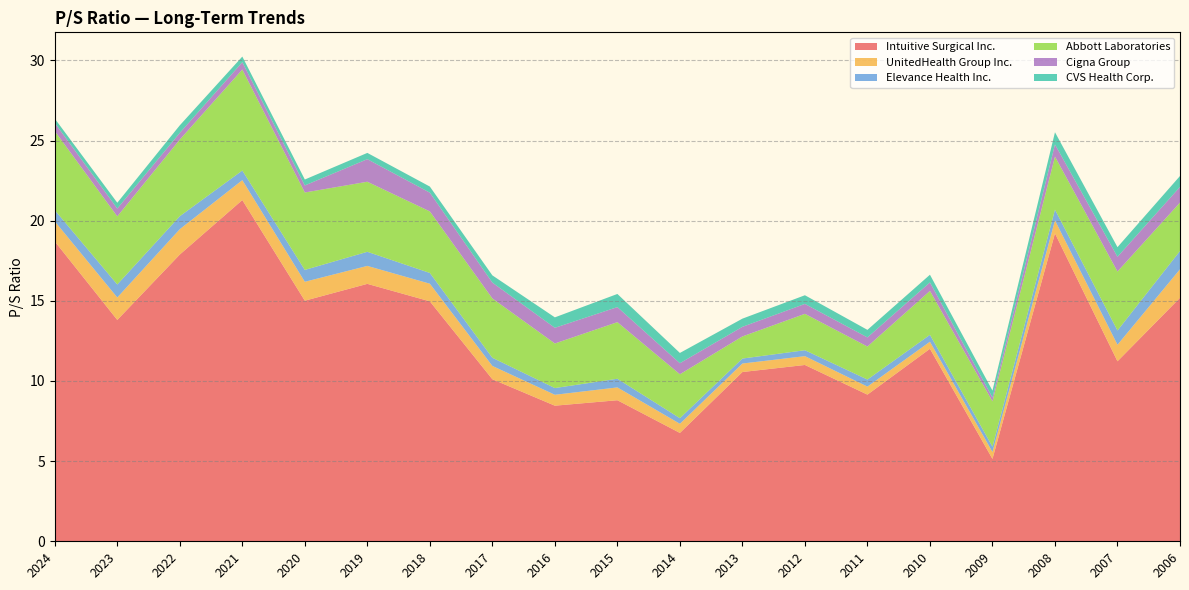

Reading left to right, list all the values displayed in this chart.

Intuitive Surgical Inc.: 2024=18.7	2023=13.8	2022=17.9	2021=21.3	2020=15.0	2019=16.1	2018=15.0	2017=10.1	2016=8.5	2015=8.8	2014=6.8	2013=10.6	2012=11.0	2011=9.2	2010=12.0	2009=5.1	2008=19.2	2007=11.2	2006=15.2
UnitedHealth Group Inc.: 2024=1.2	2023=1.4	2022=1.6	2021=1.2	2020=1.2	2019=1.1	2018=1.1	2017=0.8	2016=0.7	2015=0.8	2014=0.6	2013=0.5	2012=0.6	2011=0.5	2010=0.4	2009=0.4	2008=0.8	2007=1.0	2006=1.8
Elevance Health Inc.: 2024=0.7	2023=0.8	2022=0.8	2021=0.6	2020=0.7	2019=0.9	2018=0.7	2017=0.5	2016=0.4	2015=0.5	2014=0.3	2013=0.3	2012=0.4	2011=0.4	2010=0.4	2009=0.3	2008=0.7	2007=0.9	2006=1.1
Abbott Laboratories: 2024=4.9	2023=4.2	2022=4.8	2021=6.3	2020=4.8	2019=4.4	2018=3.8	2017=3.7	2016=2.8	2015=3.5	2014=2.7	2013=1.4	2012=2.3	2011=2.1	2010=2.7	2009=2.8	2008=3.3	2007=3.7	2006=3.0
Cigna Group: 2024=0.5	2023=0.5	2022=0.4	2021=0.5	2020=0.4	2019=1.4	2018=1.2	2017=1.0	2016=1.0	2015=0.9	2014=0.7	2013=0.6	2012=0.6	2011=0.6	2010=0.5	2009=0.2	2008=0.8	2007=0.9	2006=1.0
CVS Health Corp.: 2024=0.3	2023=0.4	2022=0.5	2021=0.3	2020=0.4	2019=0.4	2018=0.4	2017=0.5	2016=0.7	2015=0.8	2014=0.6	2013=0.5	2012=0.5	2011=0.5	2010=0.5	2009=0.4	2008=0.8	2007=0.6	2006=0.7